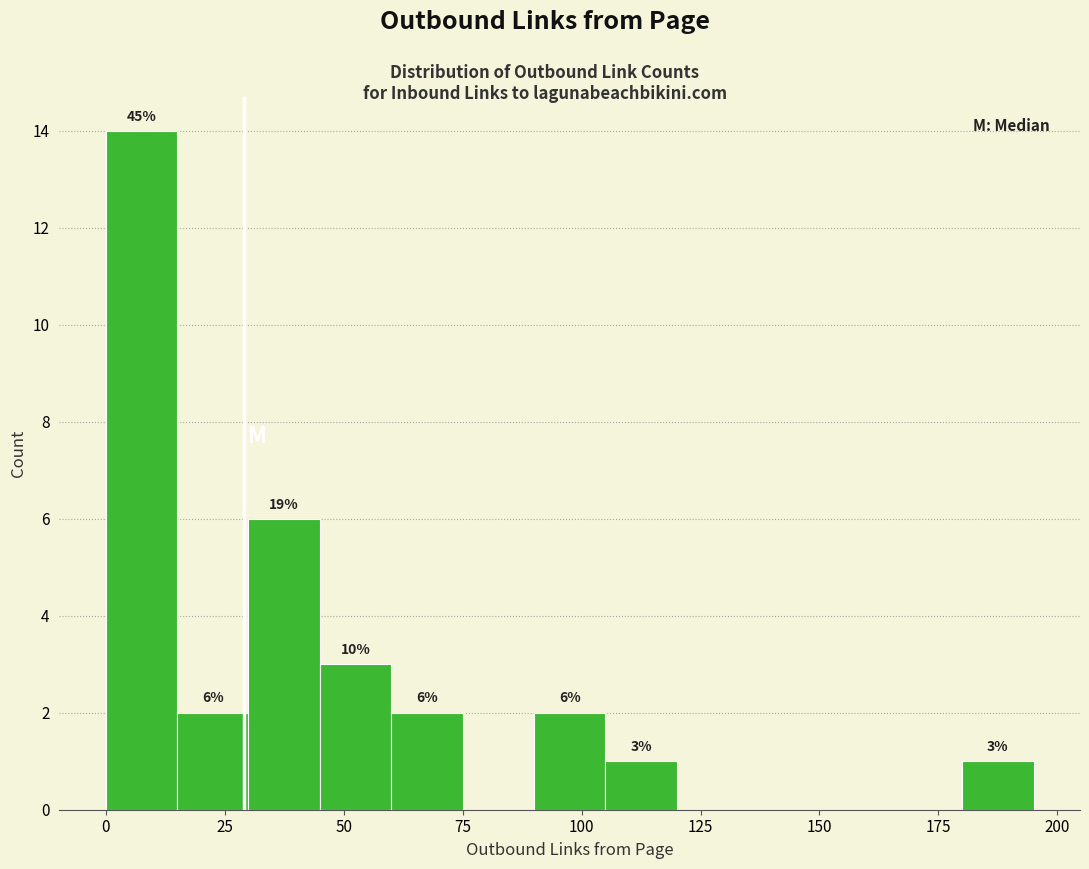

Read against the x-axis, roughly where is the centre of the tallest bar?

10